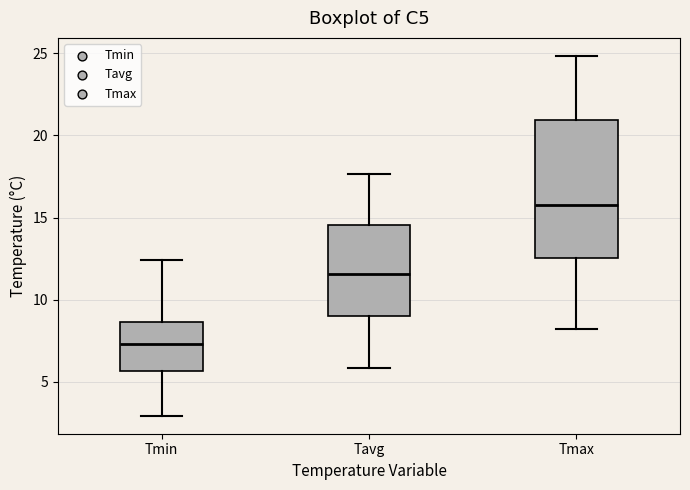

Which box is the tallest, from its lower edge to its upper edge?

Tmax